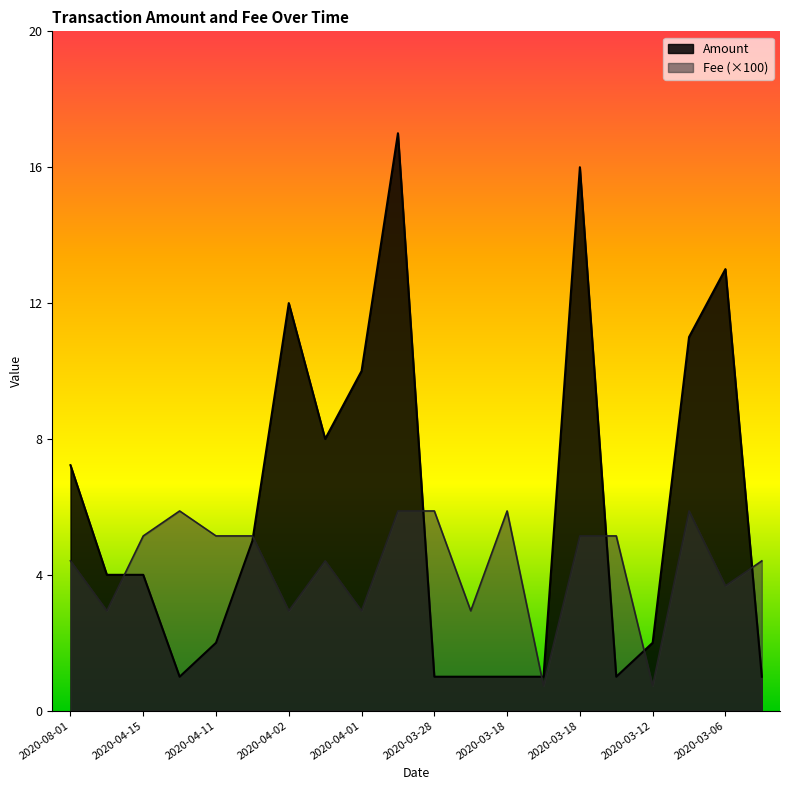

How many lines are shown in the chart?

2